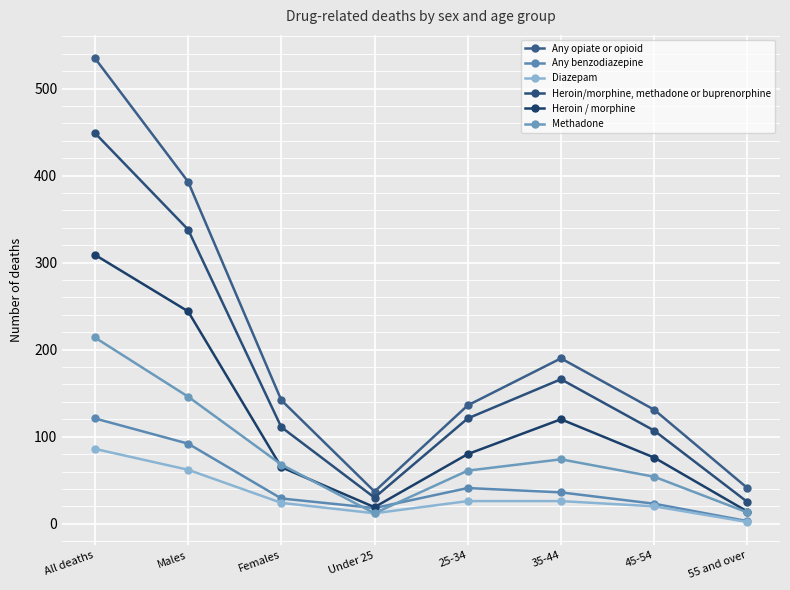

At how many categories does at least one series exceed 312?

2